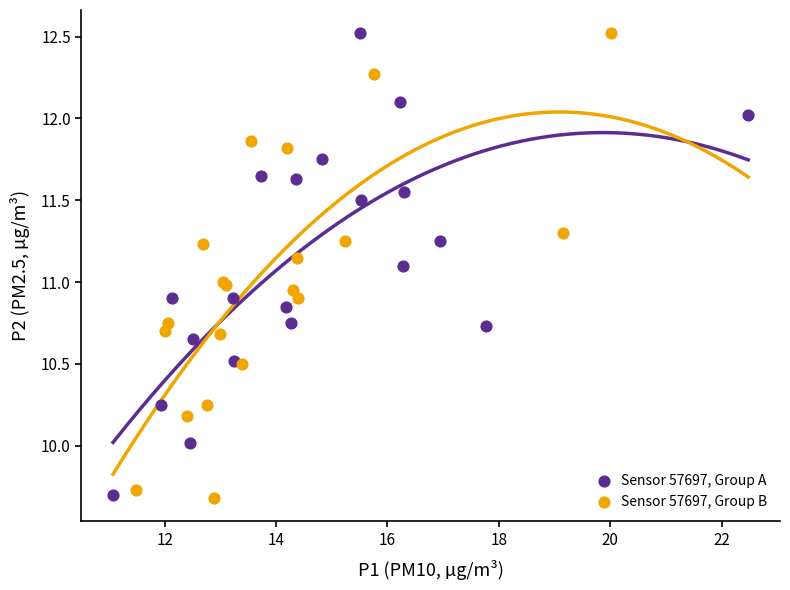

What are all the series names shown in the legend?

Sensor 57697, Group A, Sensor 57697, Group B